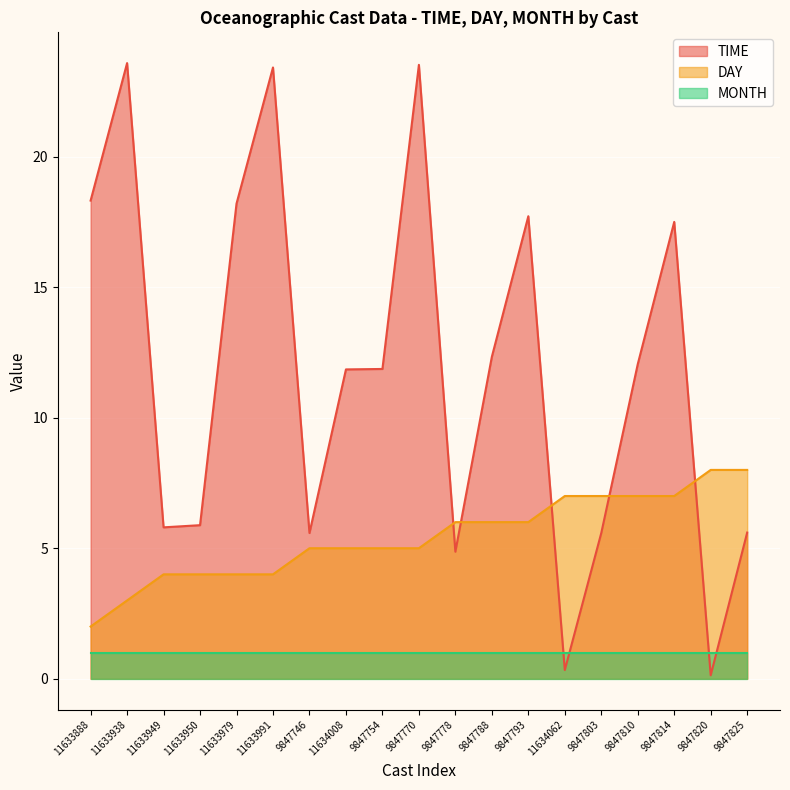

In TIME, how many points are lower than both neighbors (excluding endpoints)?

5